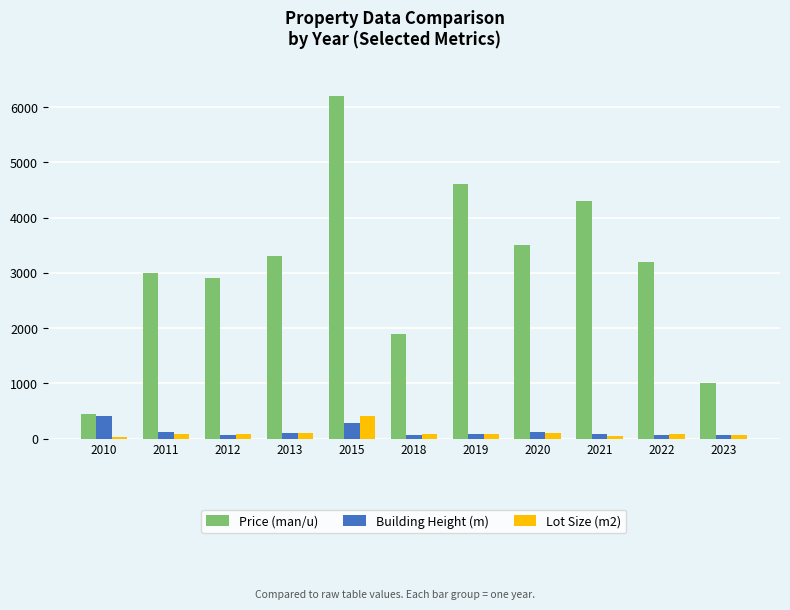

What is the sum of all Price (man/u) values?

34350